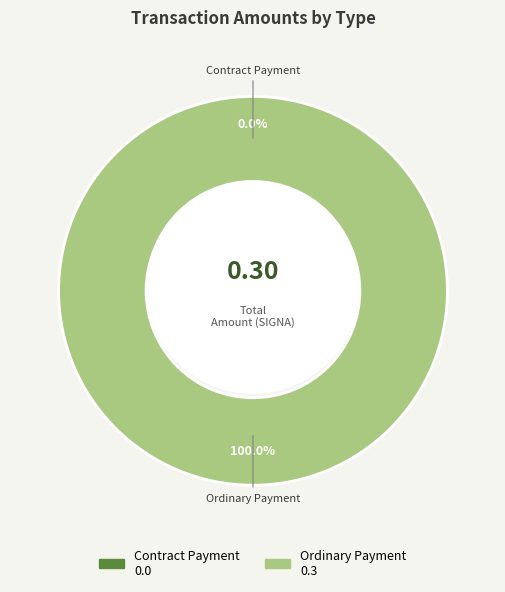

Is it true that Ordinary Payment is 99% of the pie?

False